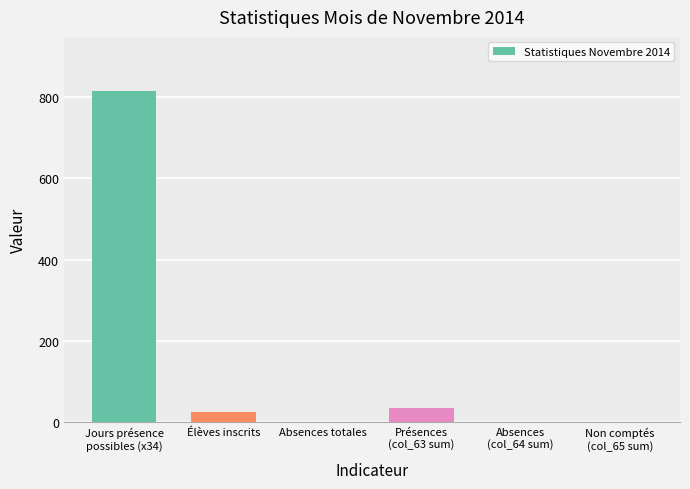

What is the sum of all values?

875